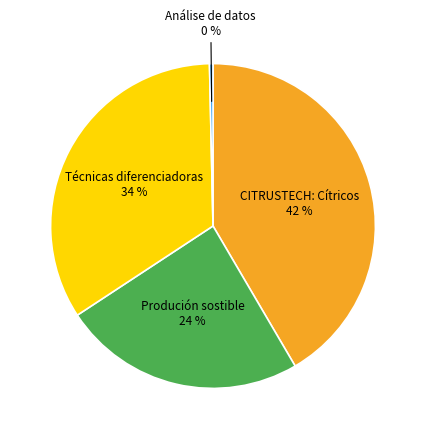

Count the number of slices in the pie.

4